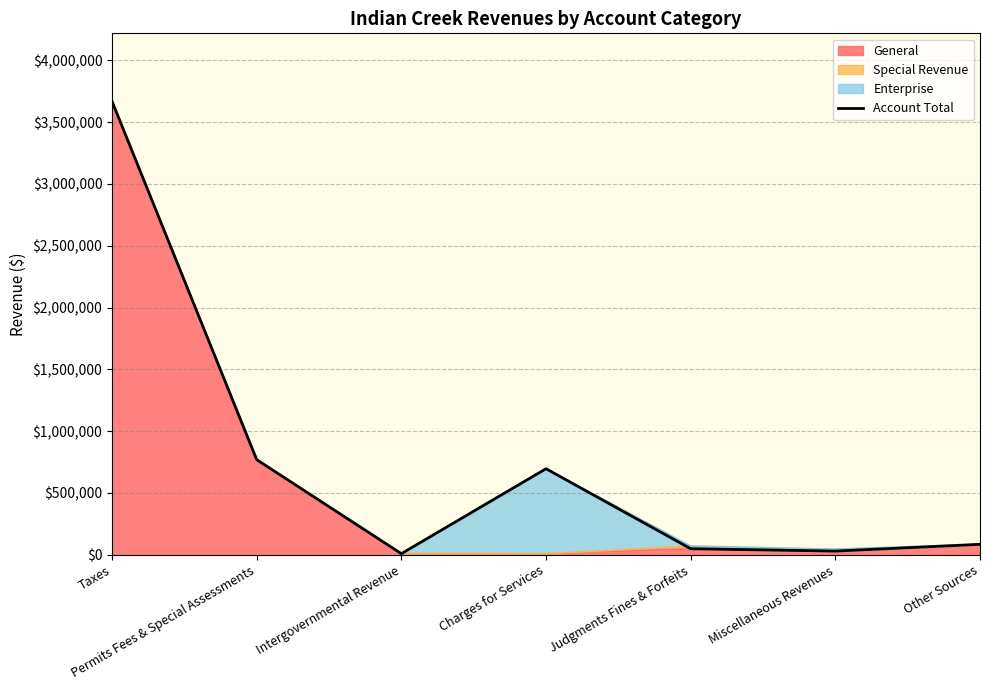

How many interior local valleys (lower than both neighbors) does the data have?

2